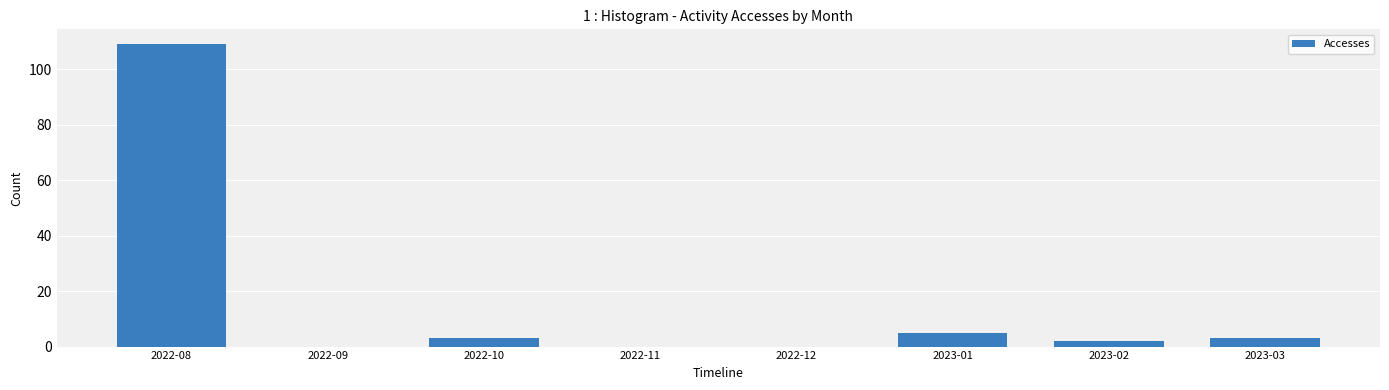

Between 2022-10 and 2022-08, which is larger?

2022-08